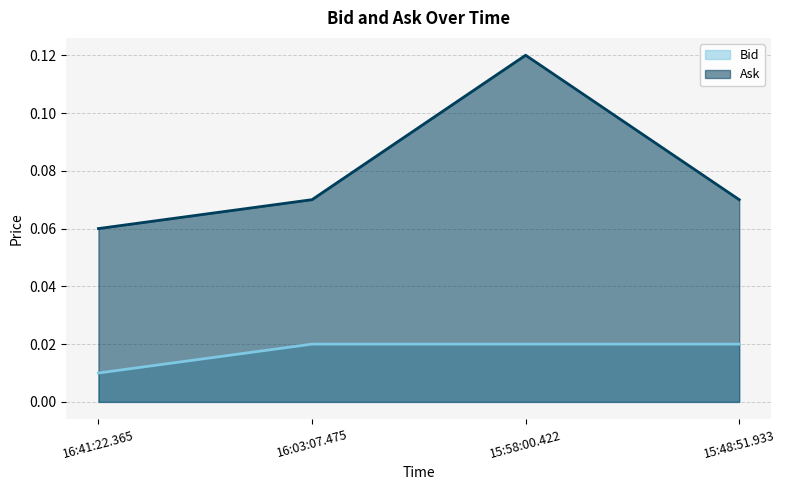

At which category is the sum across all series the highest?

15:58:00.422